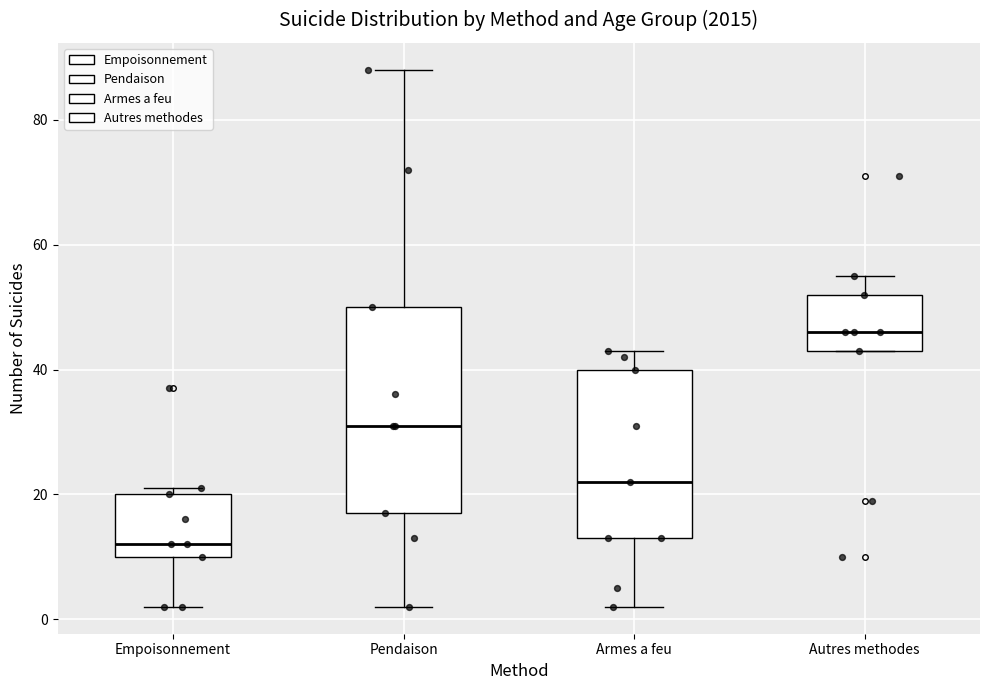

Where does the lower whisker of the box for Pendaison end on the y-axis? The values are not printed on the chart, so give them approximately, as read against the axis.

2